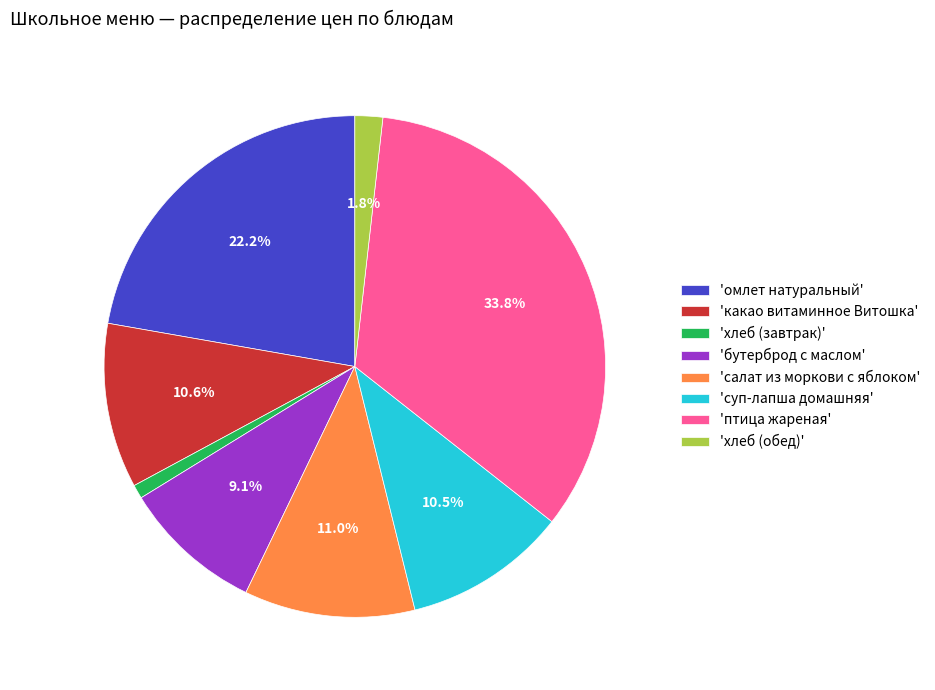

What is the smallest slice in the pie chart?

'хлеб (завтрак)'